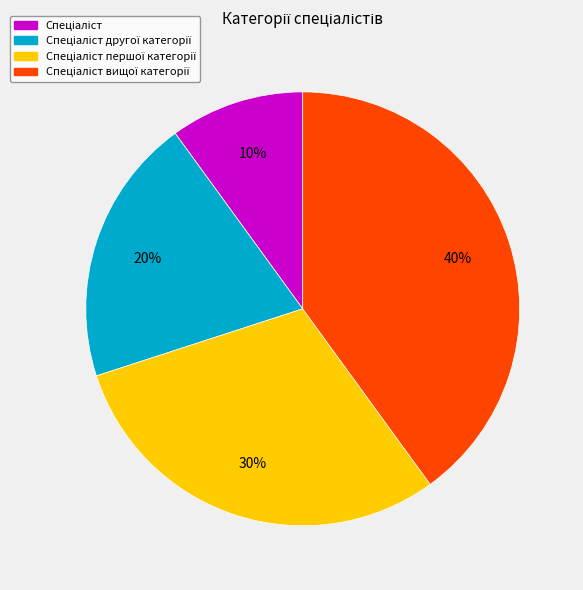

To the nearest percent, what is the difference between the largest and smallest slice percentages?

30%